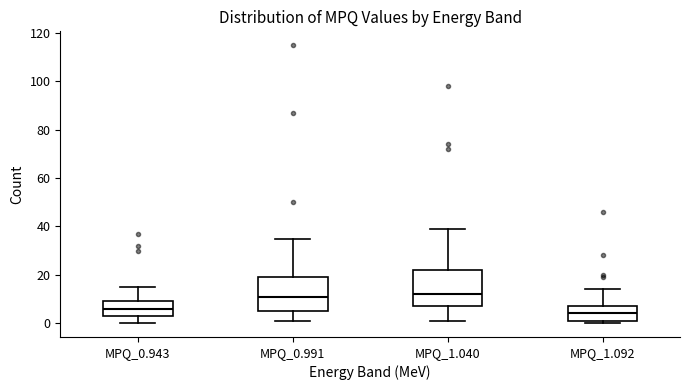

Where does the median line of the box for MPQ_1.040 sit on the y-axis? The values are not printed on the chart, so give them approximately, as read against the axis.

12